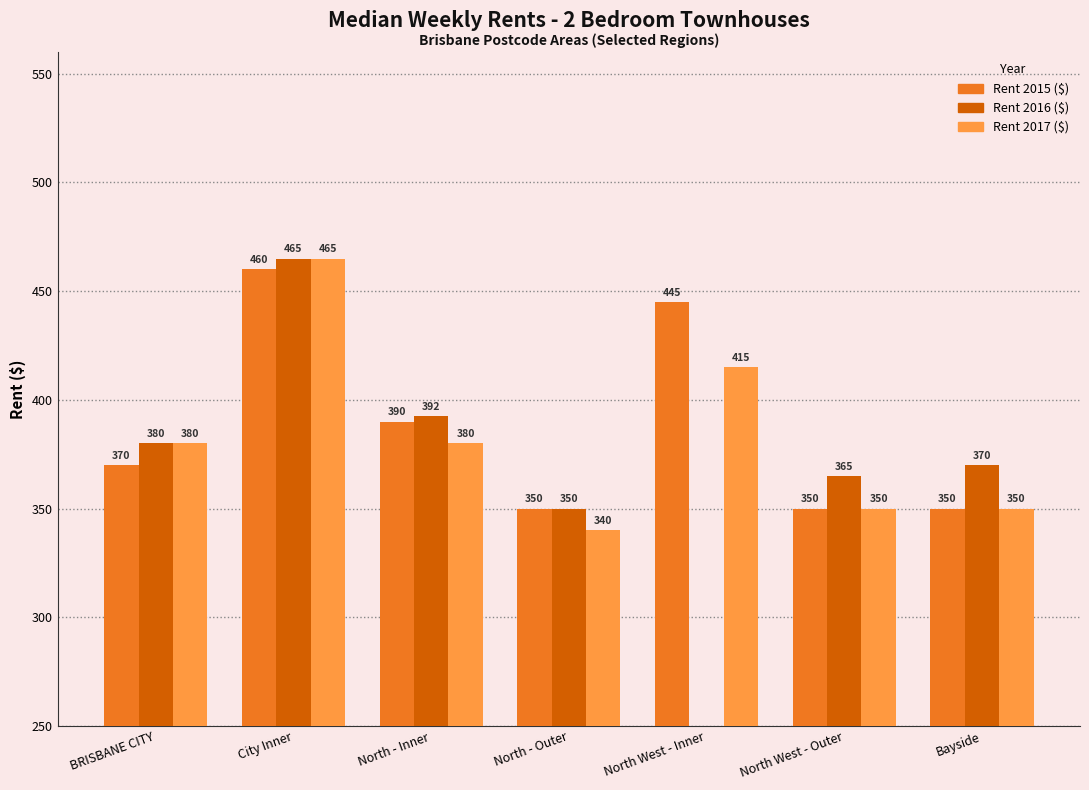

How many data points does each series have?

7